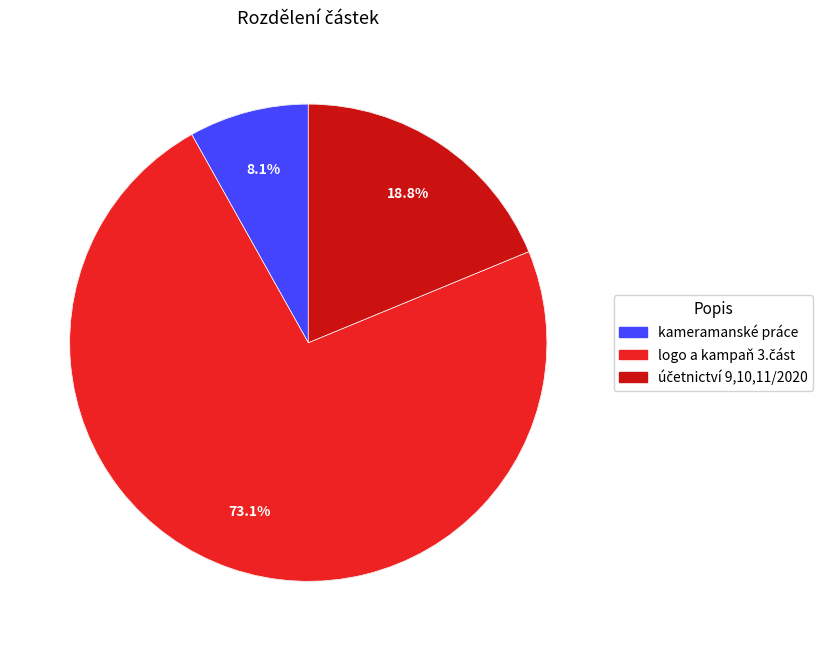

Is there any slice that represents more than half of the pie?

Yes